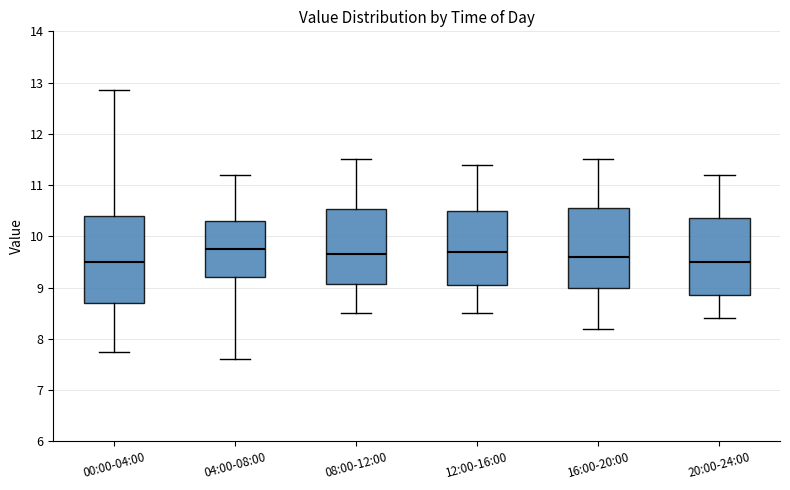

Where is the upper edge of the box for 20:00-24:00 on the y-axis? The values are not printed on the chart, so give them approximately, as read against the axis.

10.4